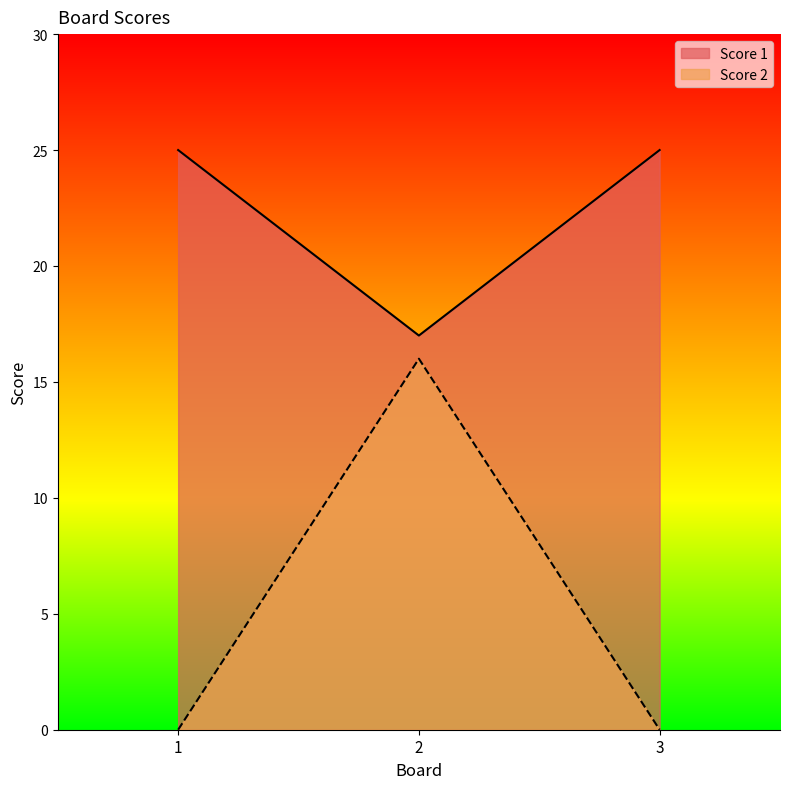

What is the average value of the Score 1 series?

22